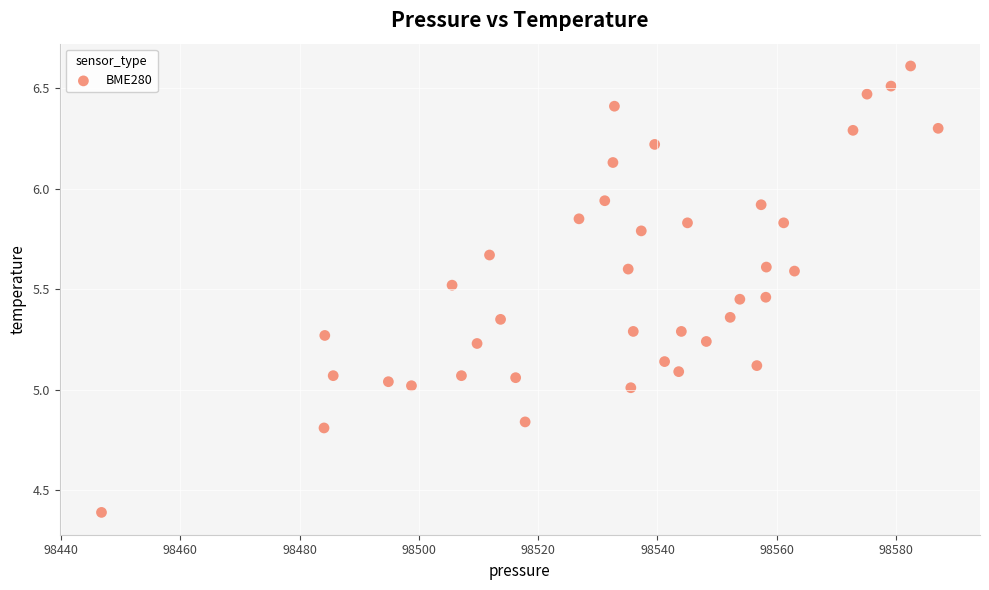

What is the range of X values (max minus min)?

140.3